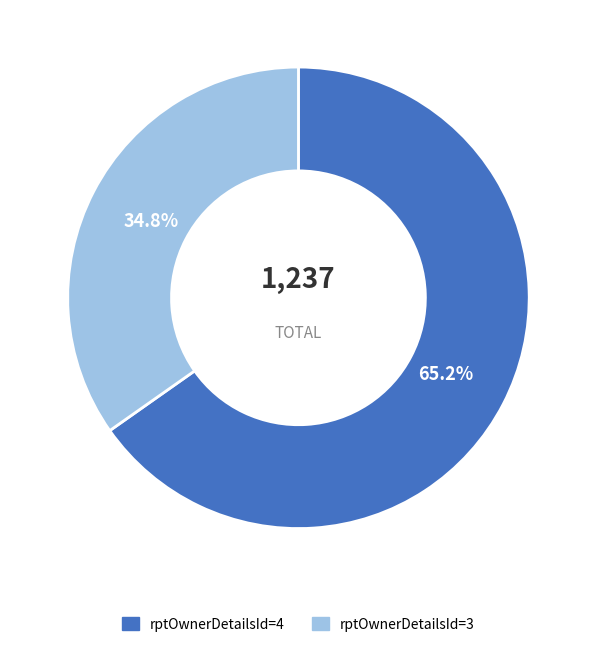

To the nearest percent, what portion does rptOwnerDetailsId=4 represent?

65%